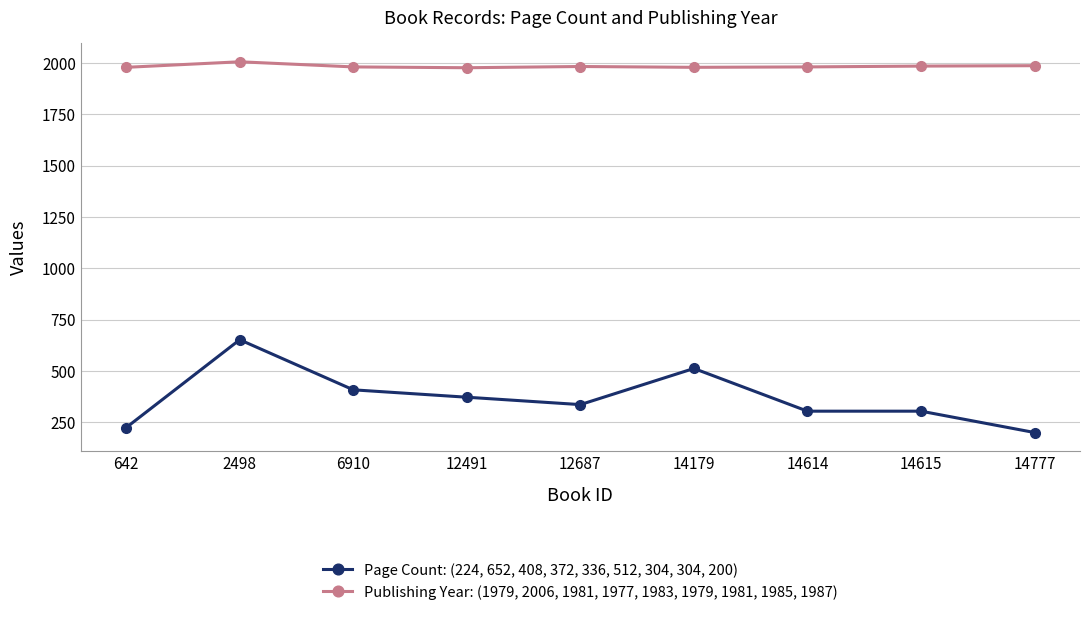

Rank the series by their average value, from lowest to highest.

Page Count: (224, 652, 408, 372, 336, 512, 304, 304, 200), Publishing Year: (1979, 2006, 1981, 1977, 1983, 1979, 1981, 1985, 1987)